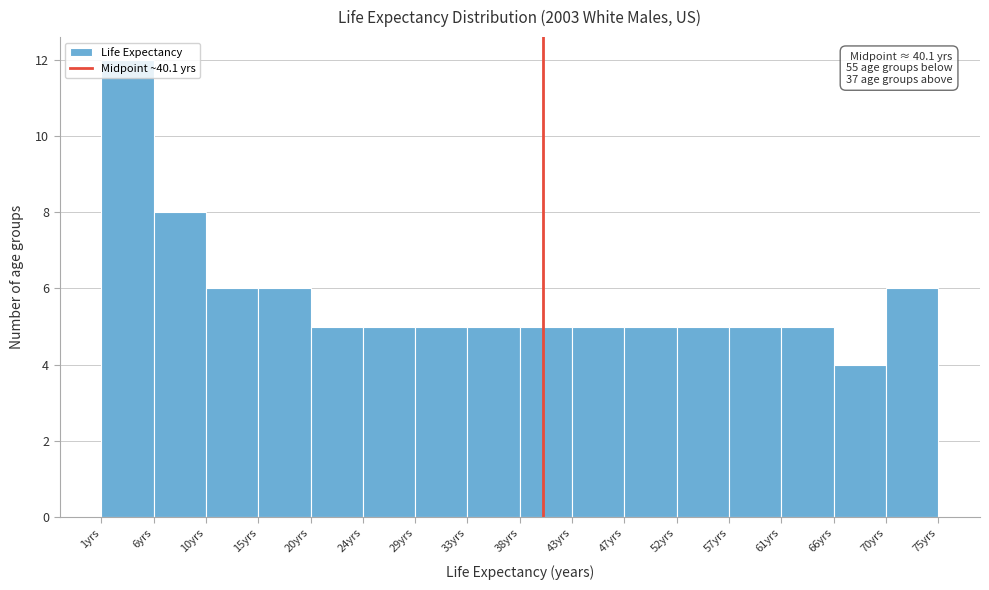

Over which range of the x-axis is the bar tallest?

1.0 to 5.5